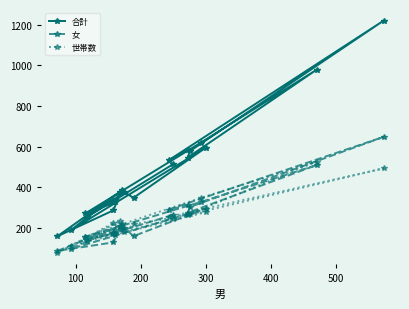

What is the label of the 15th point from the right?

300